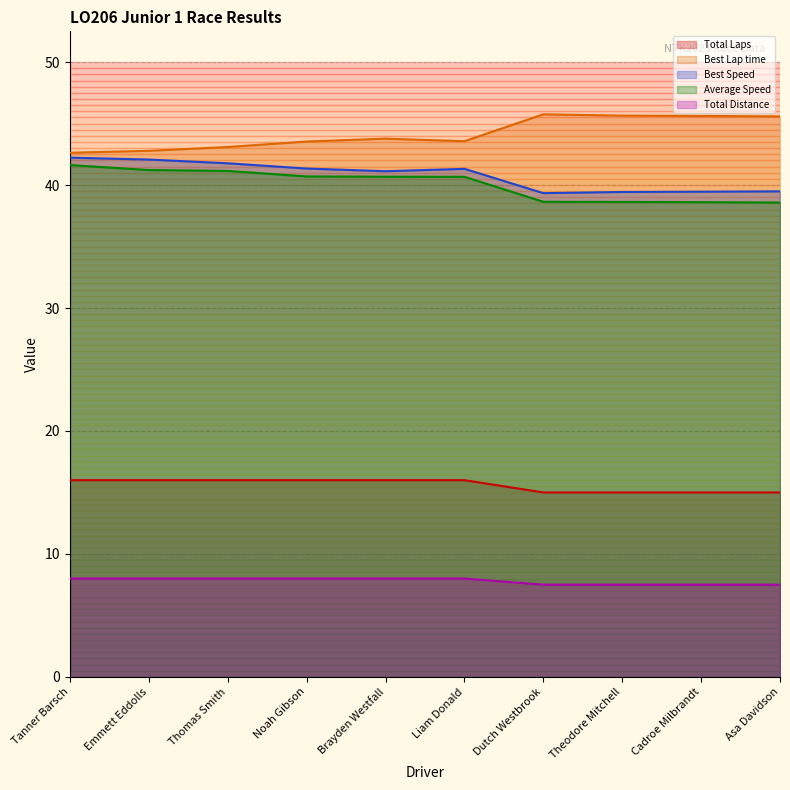

What is the label of the 7th point from the left?

Dutch Westbrook